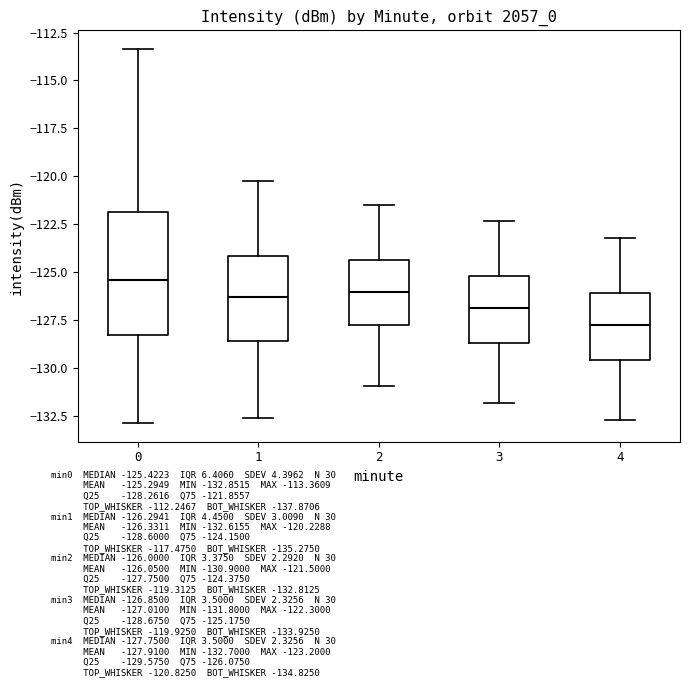

Which box has the highest median line?

0